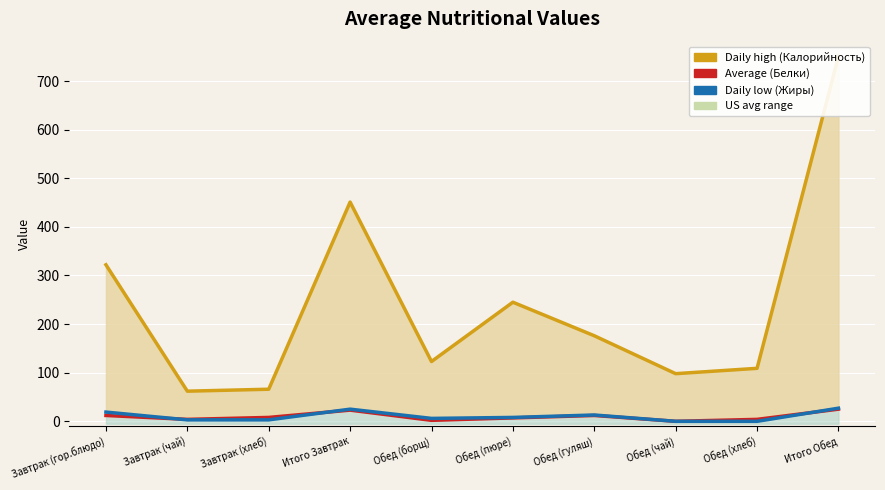

Is it true that Daily low (Жиры) equals 3 at Завтрак (чай)?

True